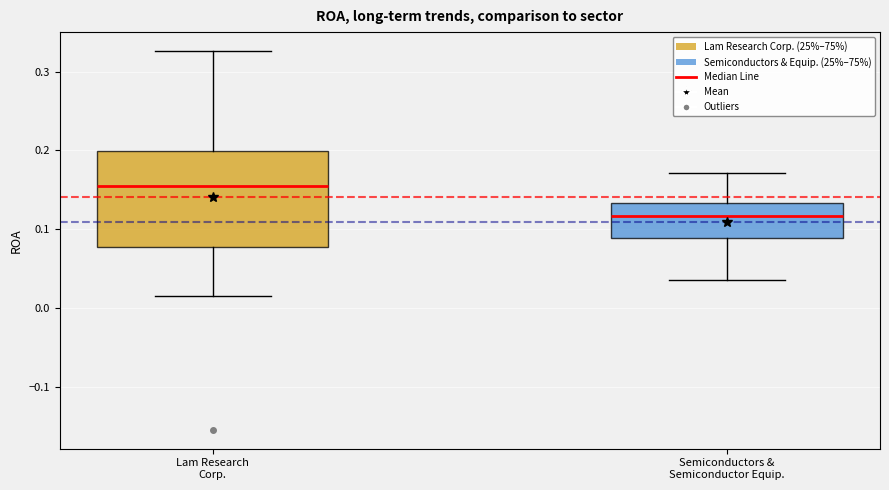

Comparing the boxes themselves (not the whiskers), which one is the tallest?

Lam Research Corp.